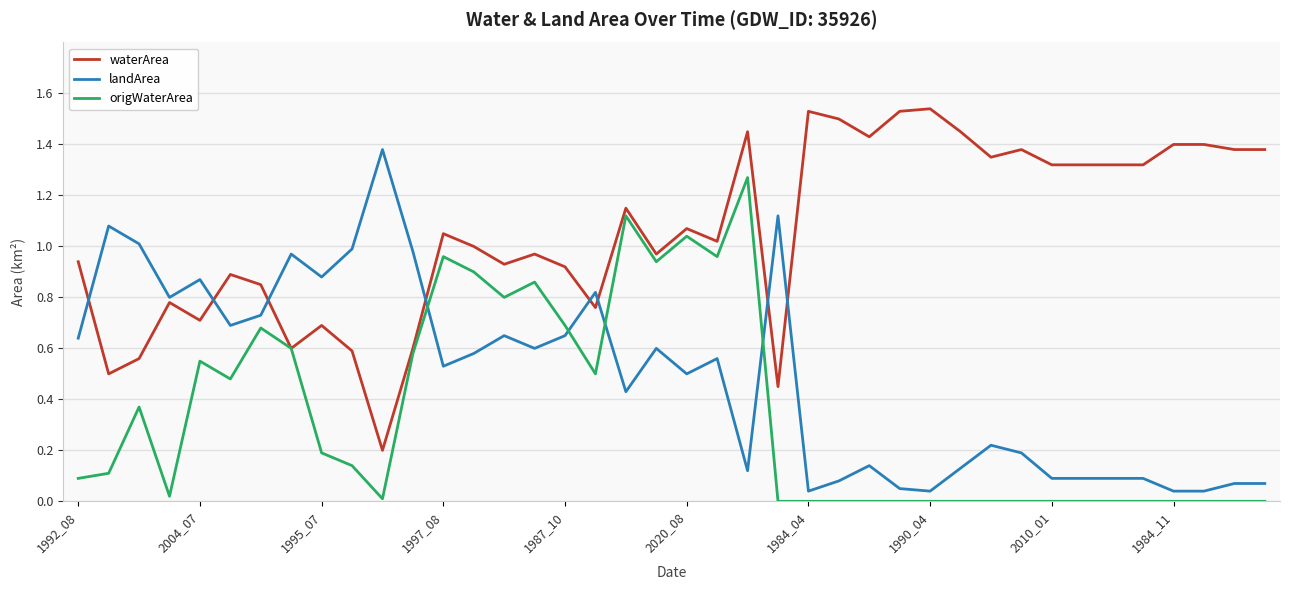

How many intersections are there between landArea and origWaterArea?

4